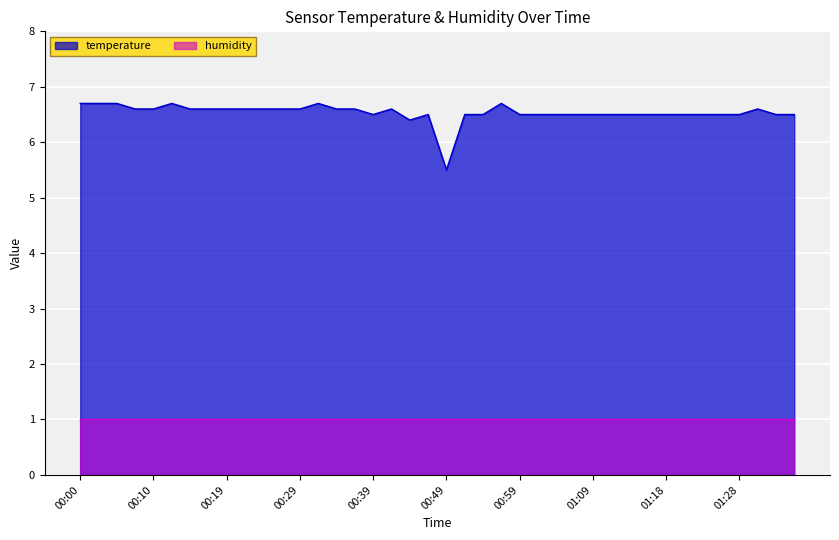

Where is the data nearest to the value 6?

00:44